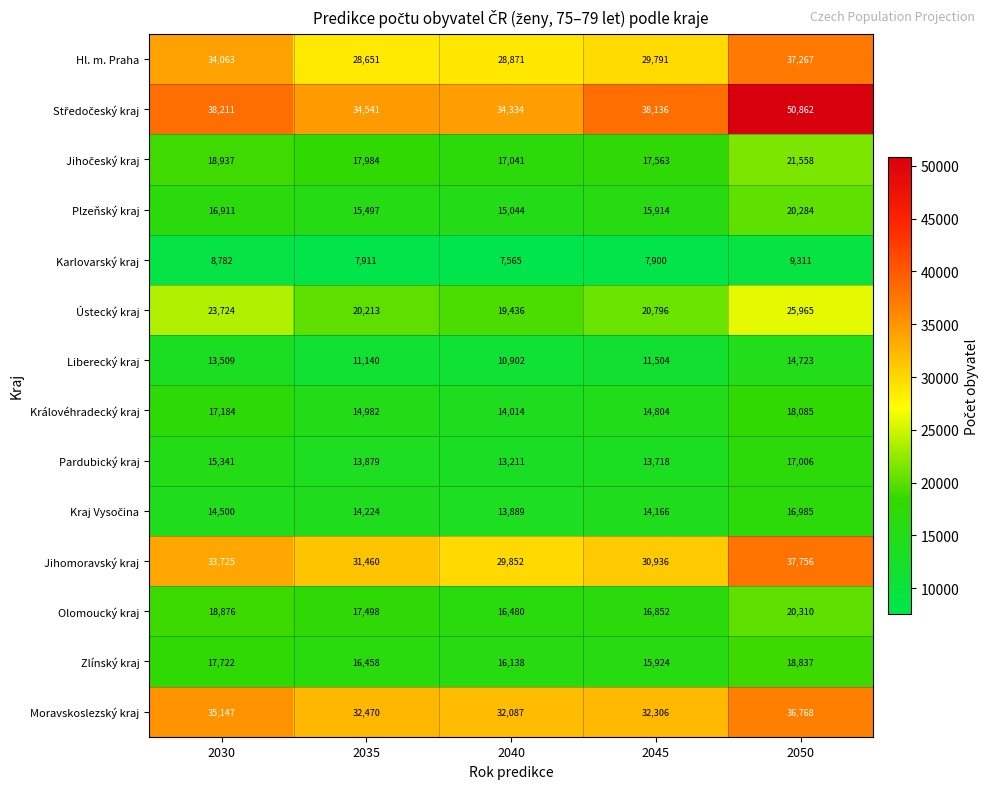

Count the number of data series in this chart.

14